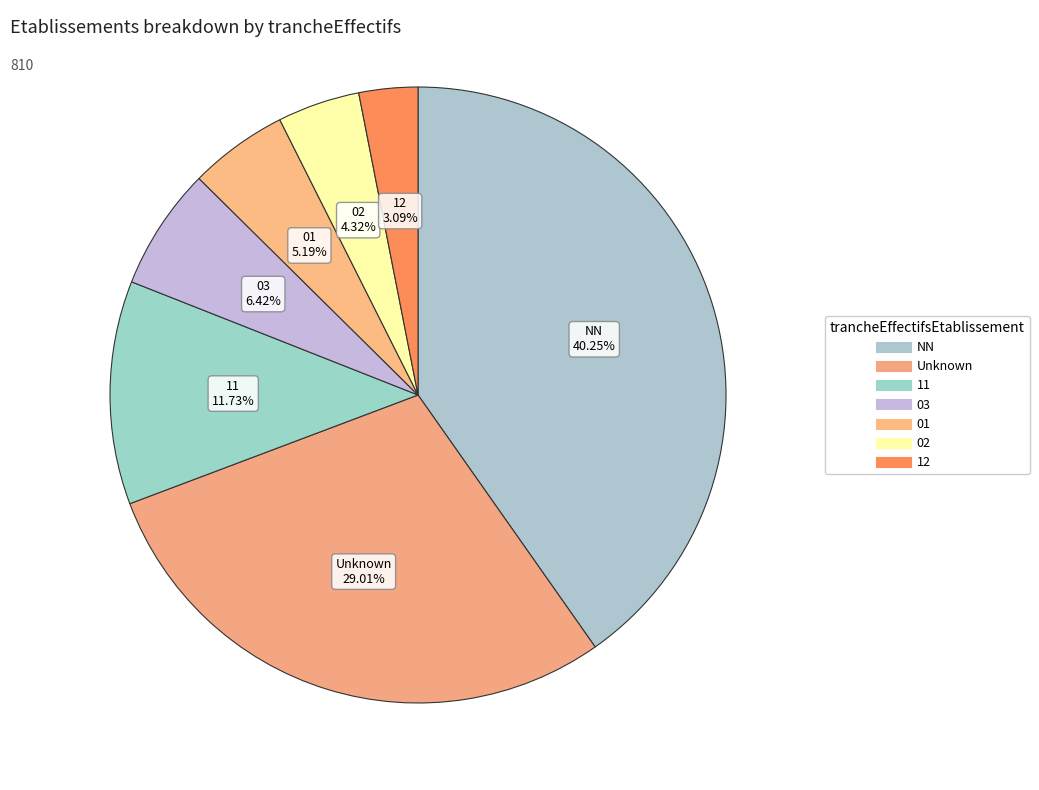

Count the number of slices in the pie.

7